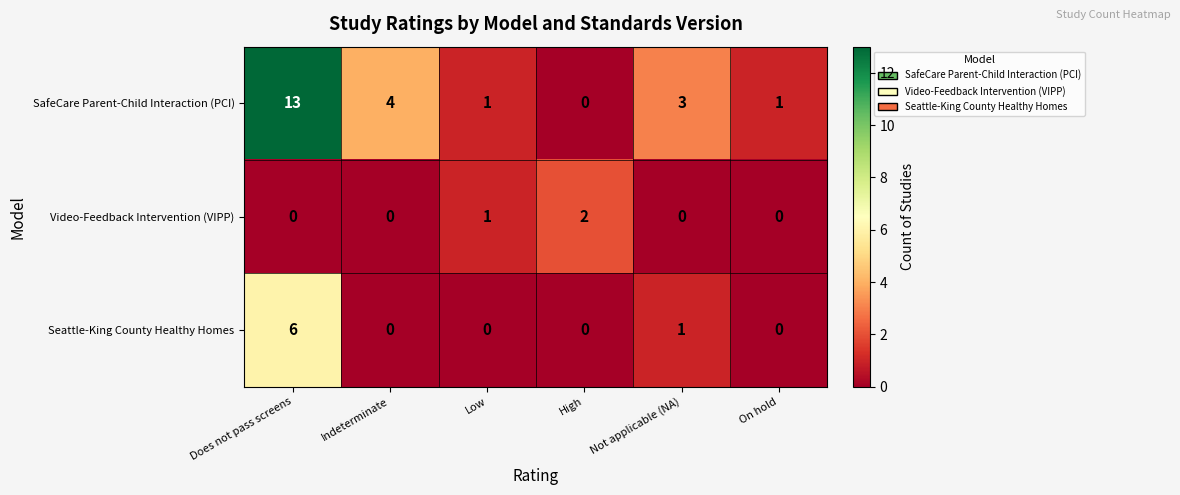

Reading right to left, what are all the values shown in this chart?

SafeCare Parent-Child Interaction (PCI): 1	3	0	1	4	13
Video-Feedback Intervention (VIPP): 0	0	2	1	0	0
Seattle-King County Healthy Homes: 0	1	0	0	0	6